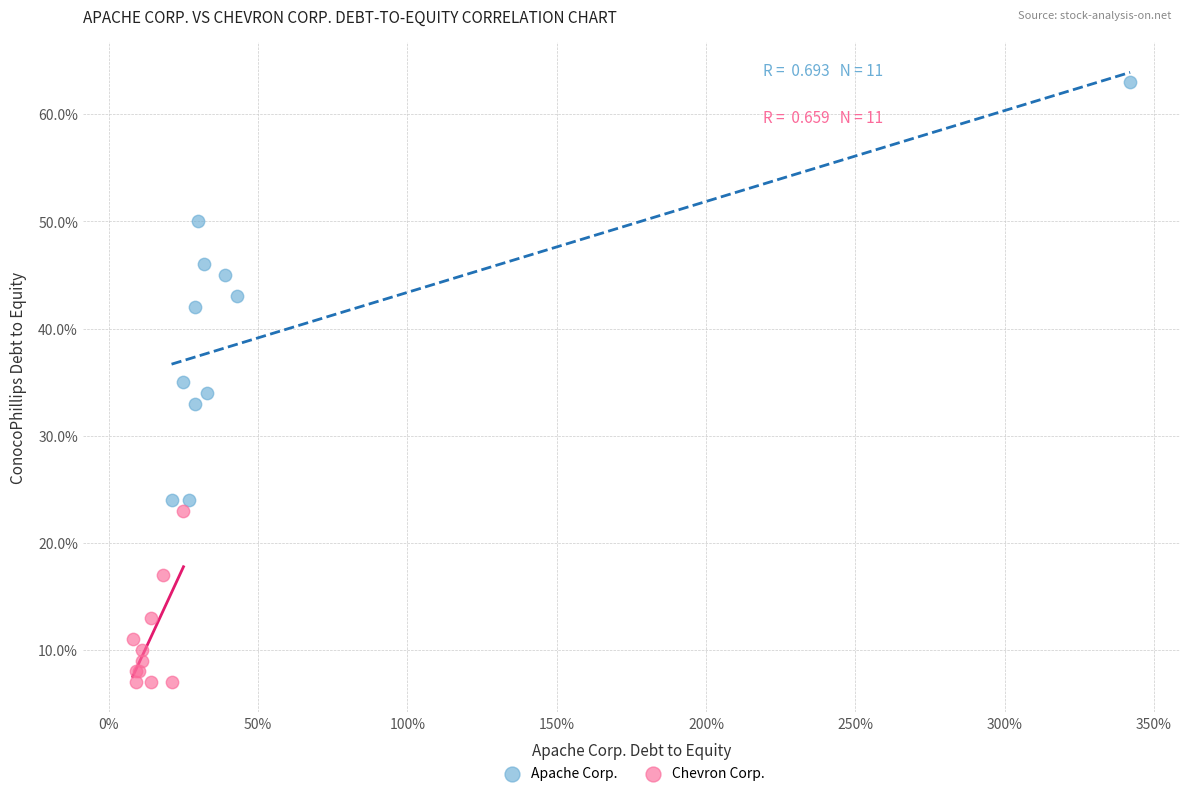

Which series reaches the maximum Y coordinate?

Apache Corp.